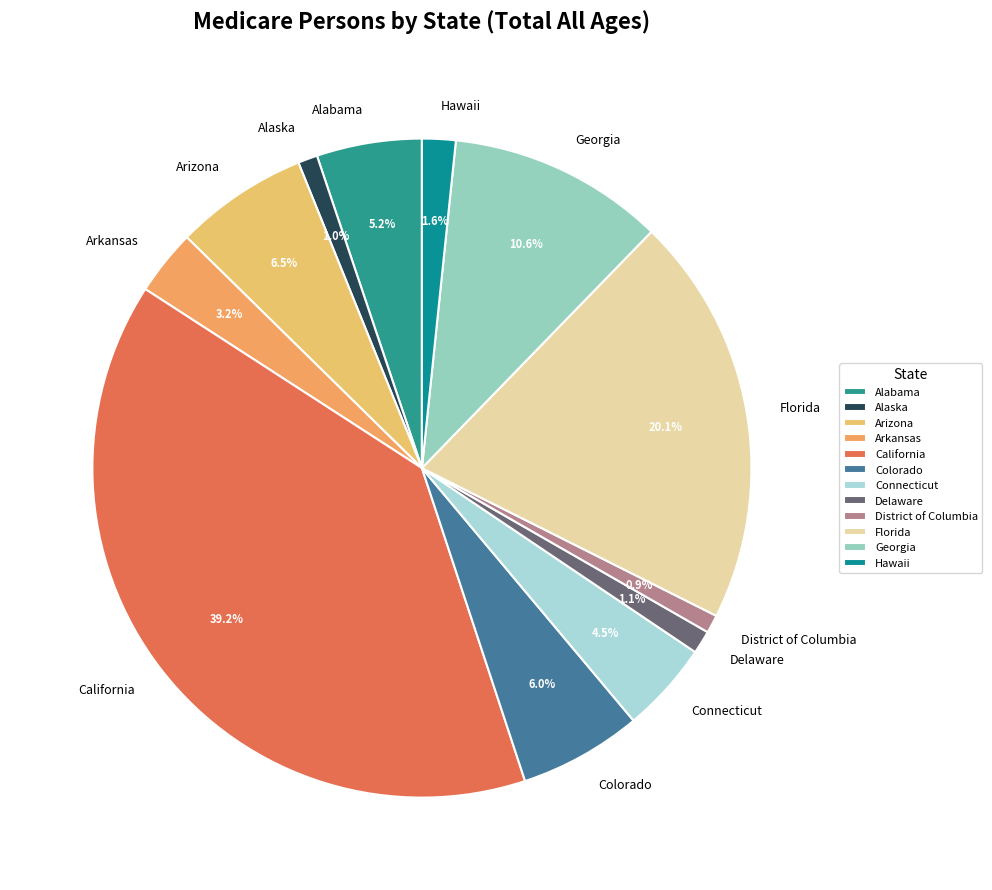

To the nearest percent, what portion does District of Columbia represent?

1%